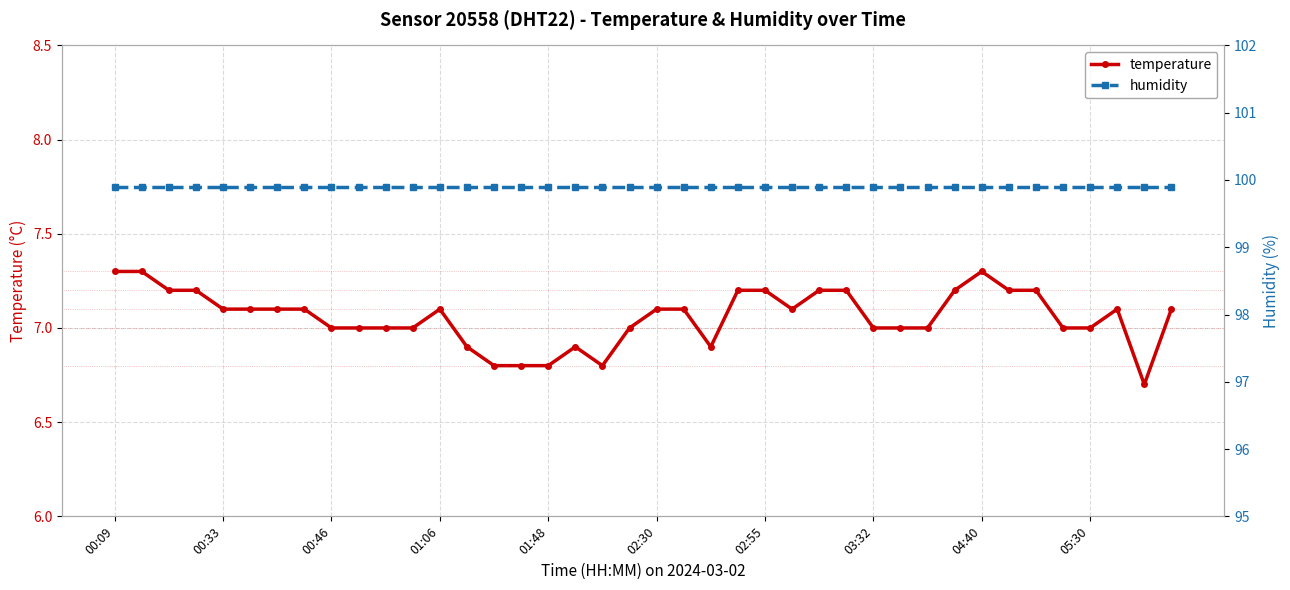

The humidity series shows 99.9 at 03:32. True or false?

True